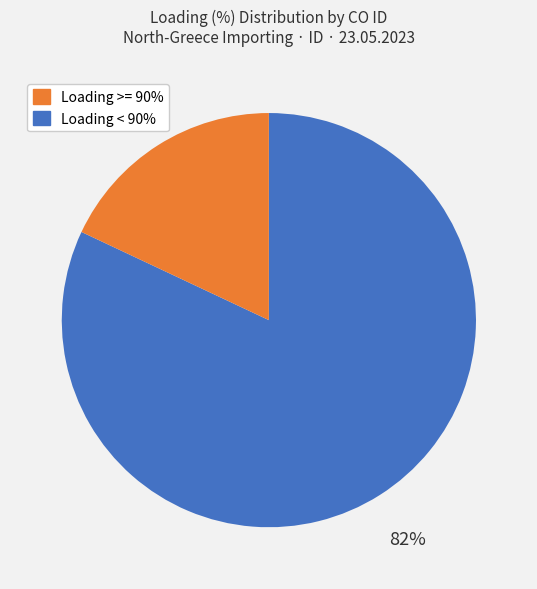

Is there any slice that represents more than half of the pie?

Yes